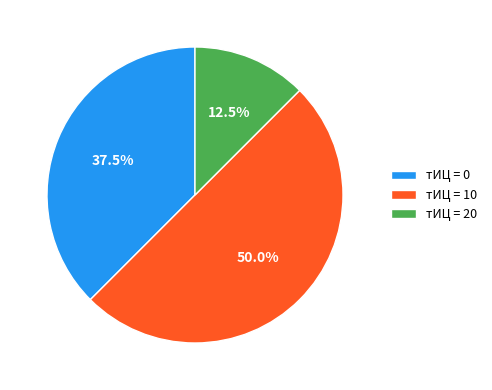

Which slice is the largest?

тИЦ = 10